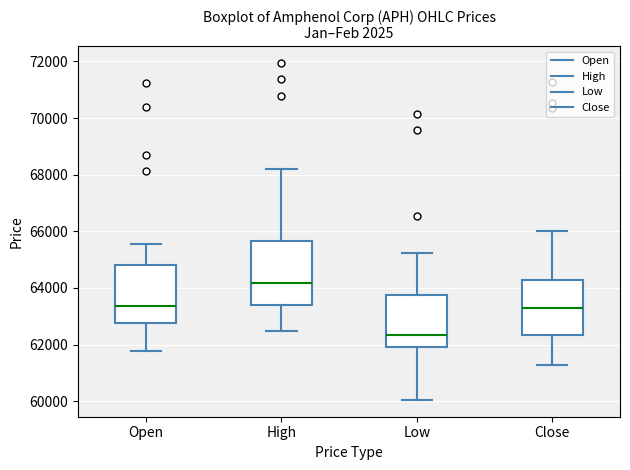

Which box has the lowest median line?

Low